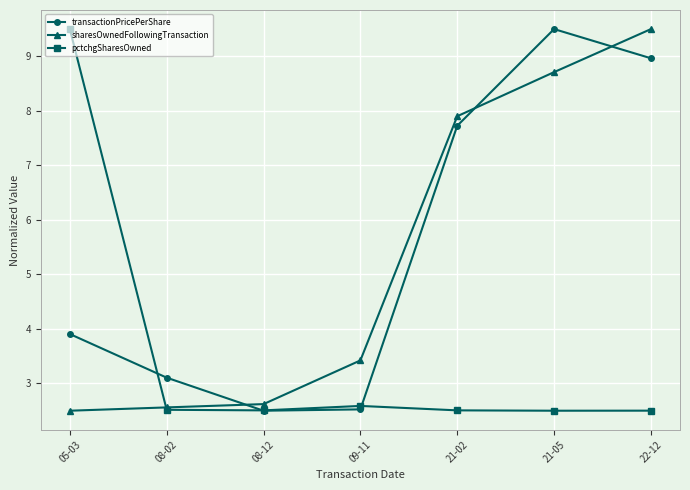

Between 08-12 and 21-05, which series saw the biggest shift?

transactionPricePerShare